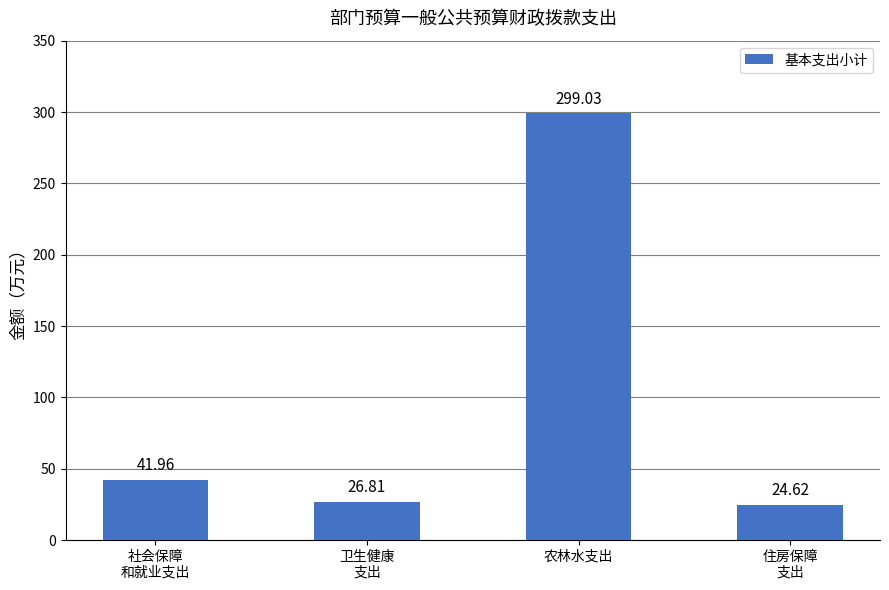

What is the sum of all values?

392.4